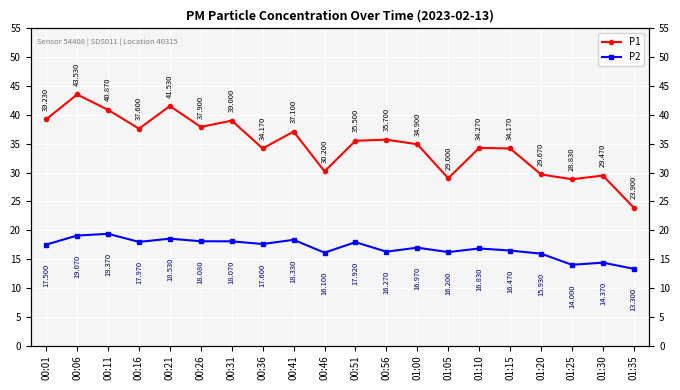

What are all the series names shown in the legend?

P1, P2